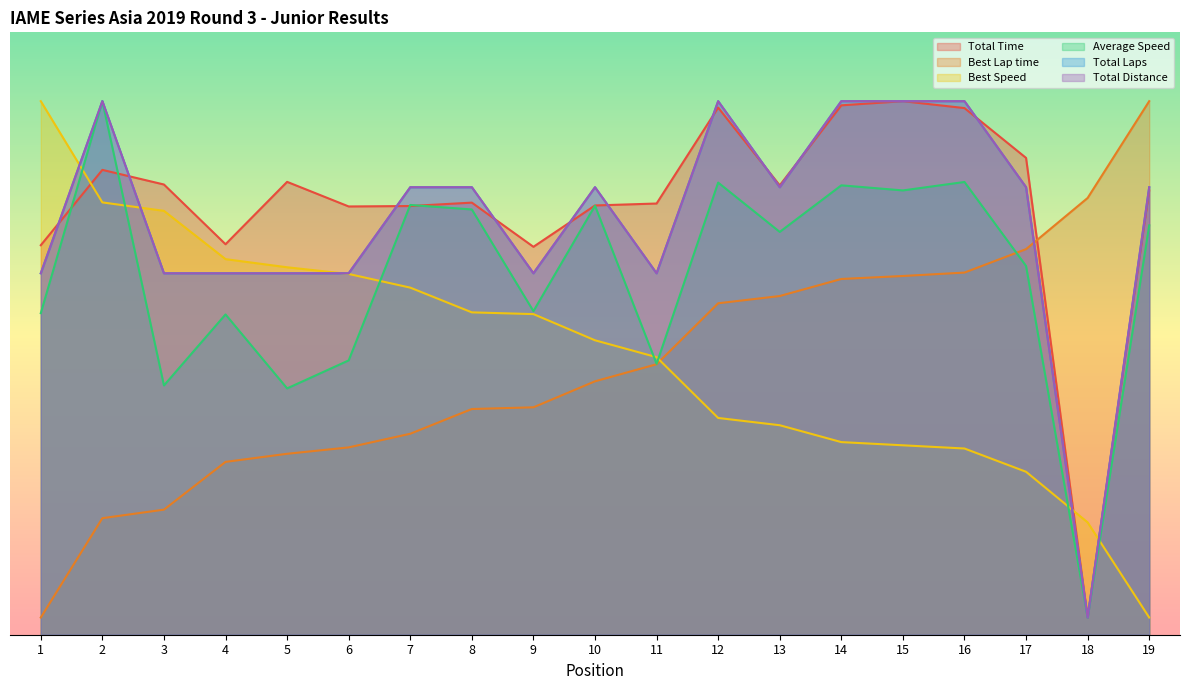

At how many categories does at least one series exceed 555?

7